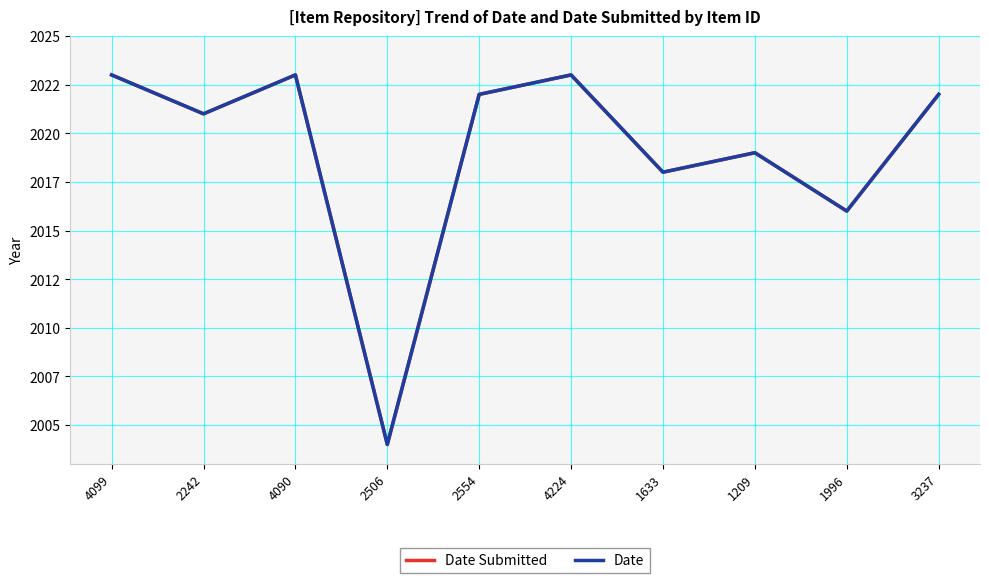

What is the value of the Date Submitted point at the 7th from the left?

2018